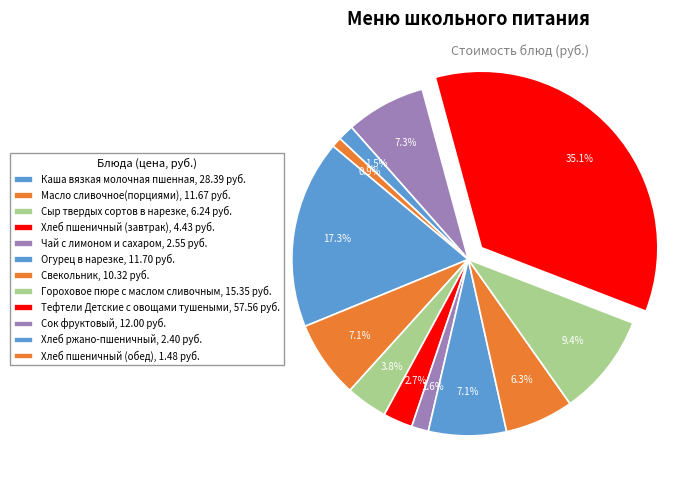

Count the number of slices in the pie.

12